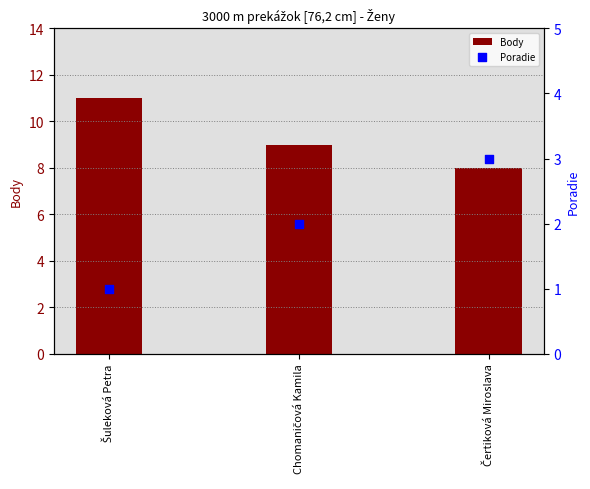

At how many categories does at least one series exceed 5?

3